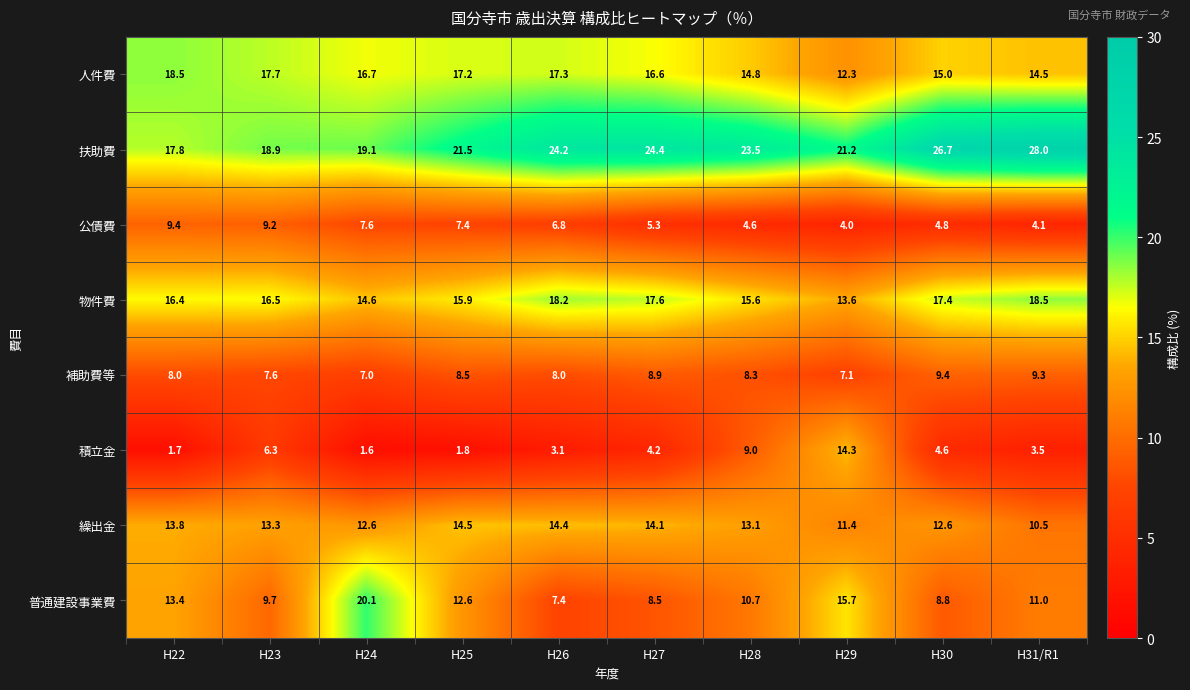

Is it true that 積立金 equals 6.3 at H23?

True